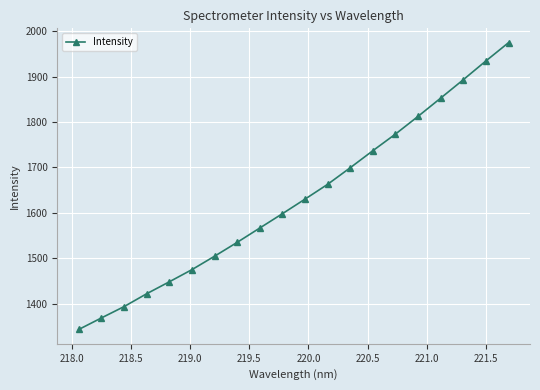

What is the difference between the maximum and minimum values?

631.0